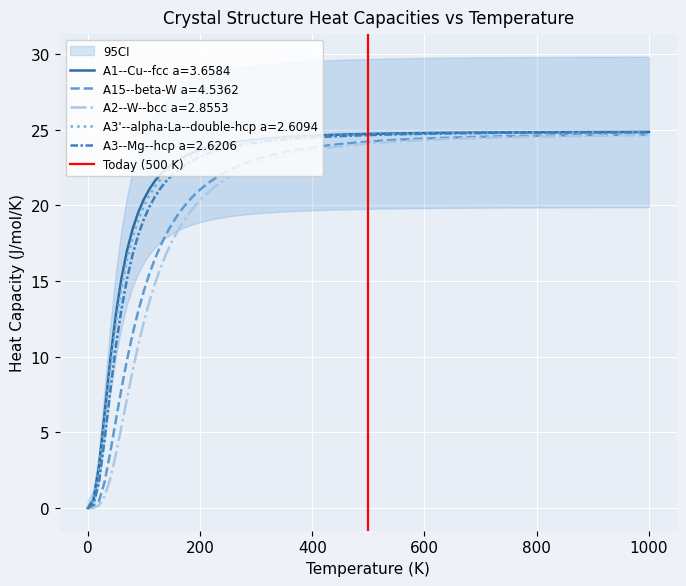

What is the maximum value for A15--beta-W a=4.5362?

24.7